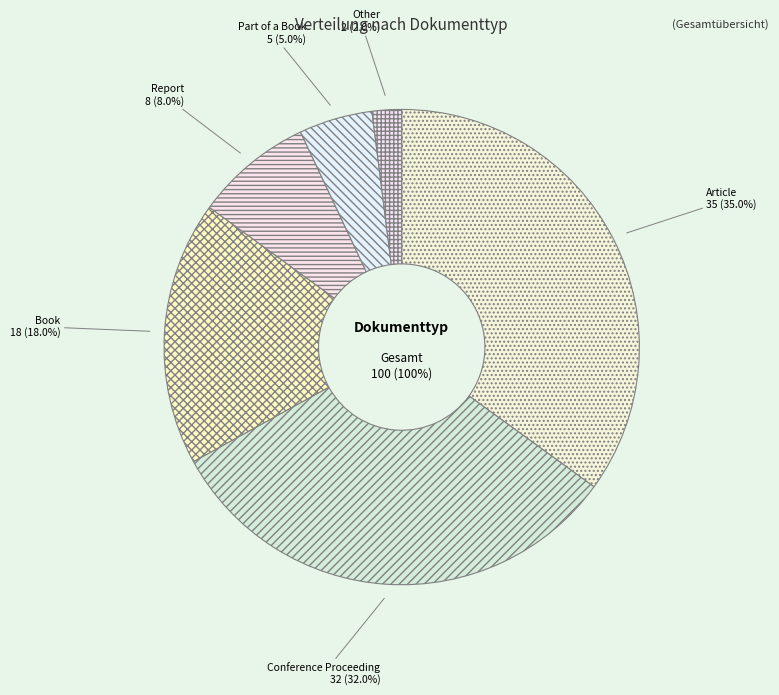

To the nearest percent, what is the average slice percentage?

17%